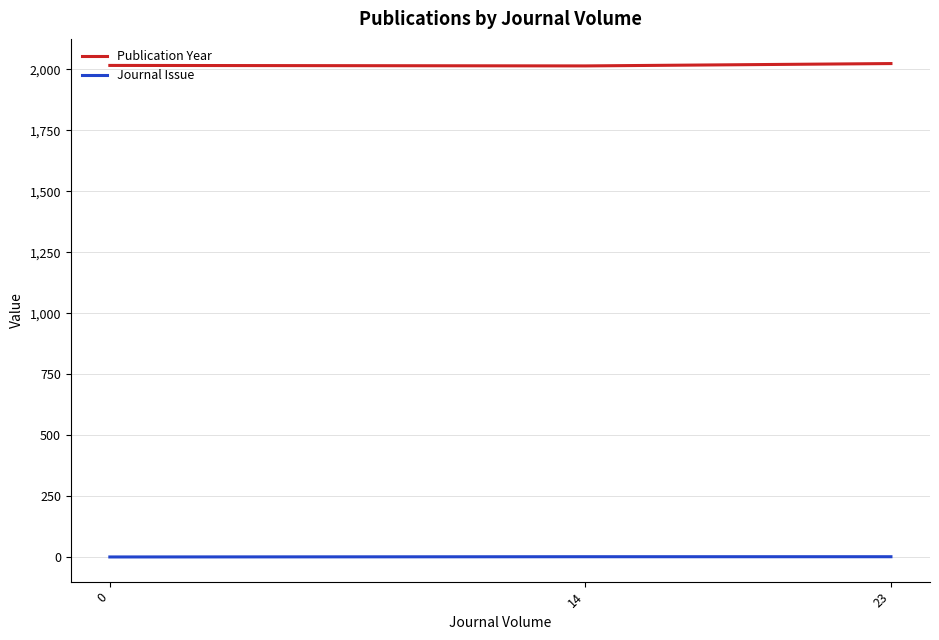

What are all the series names shown in the legend?

Publication Year, Journal Issue